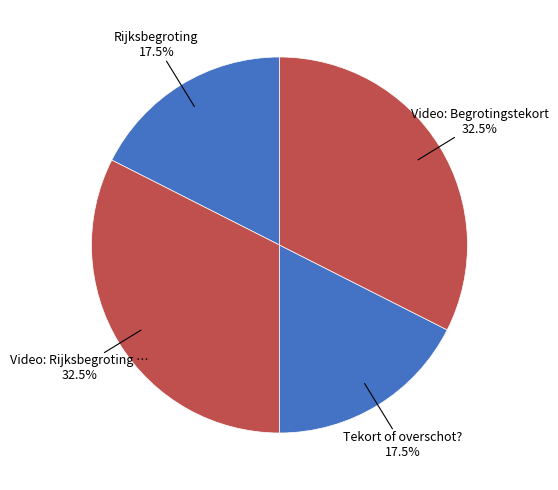

Count the number of slices in the pie.

4